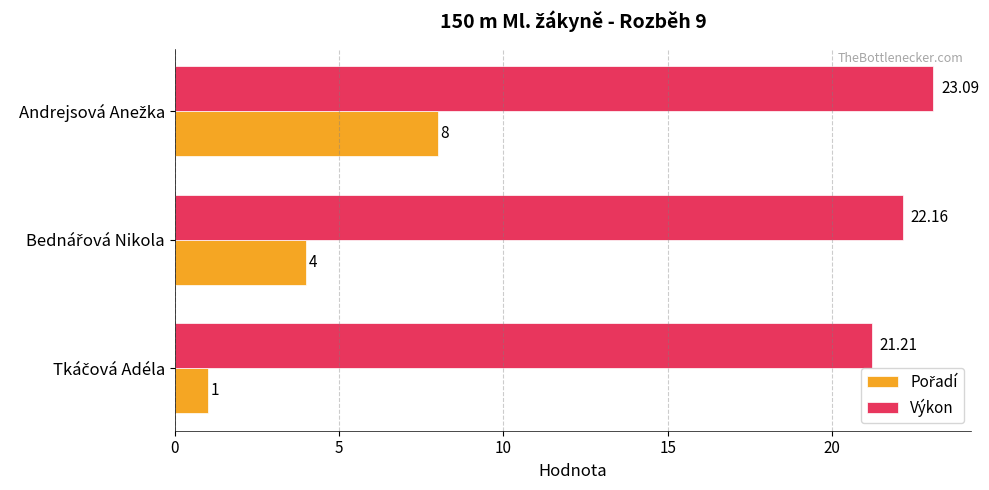

At how many categories does at least one series exceed 8?

3